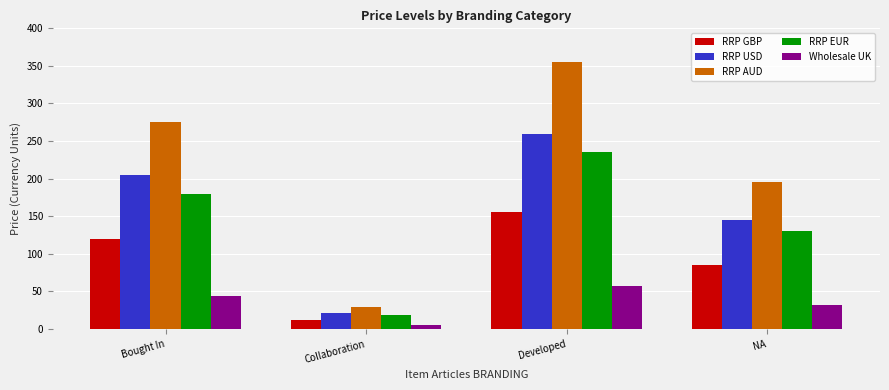

Rank the series by their maximum value, from highest to lowest.

RRP AUD, RRP USD, RRP EUR, RRP GBP, Wholesale UK